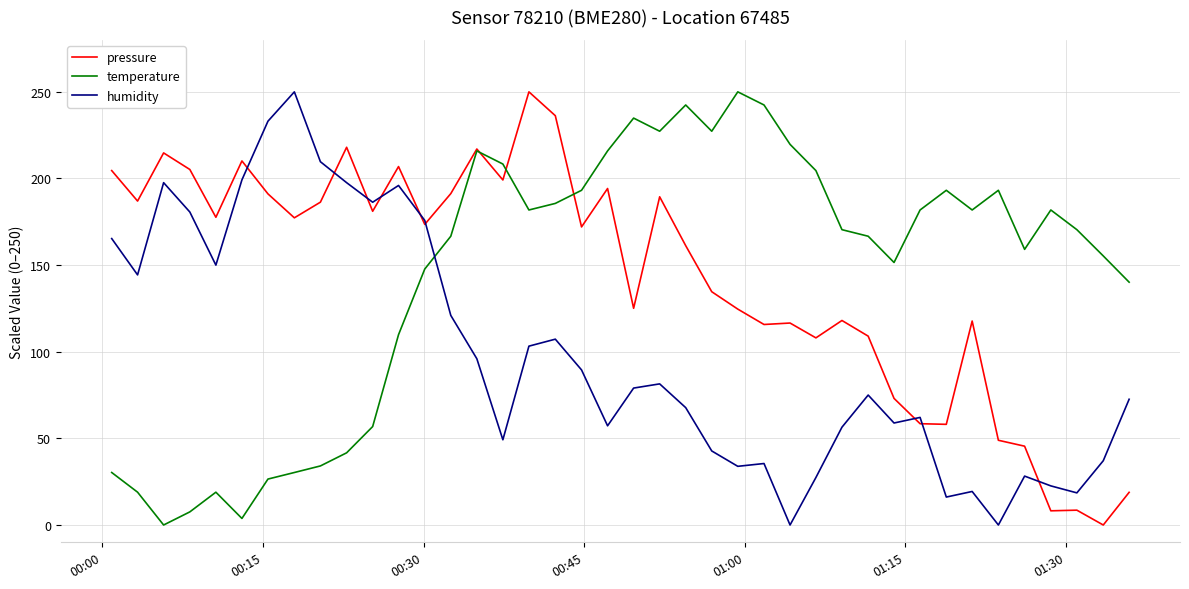

True or false: temperature has more than 1 points higher than both neighbors.

True